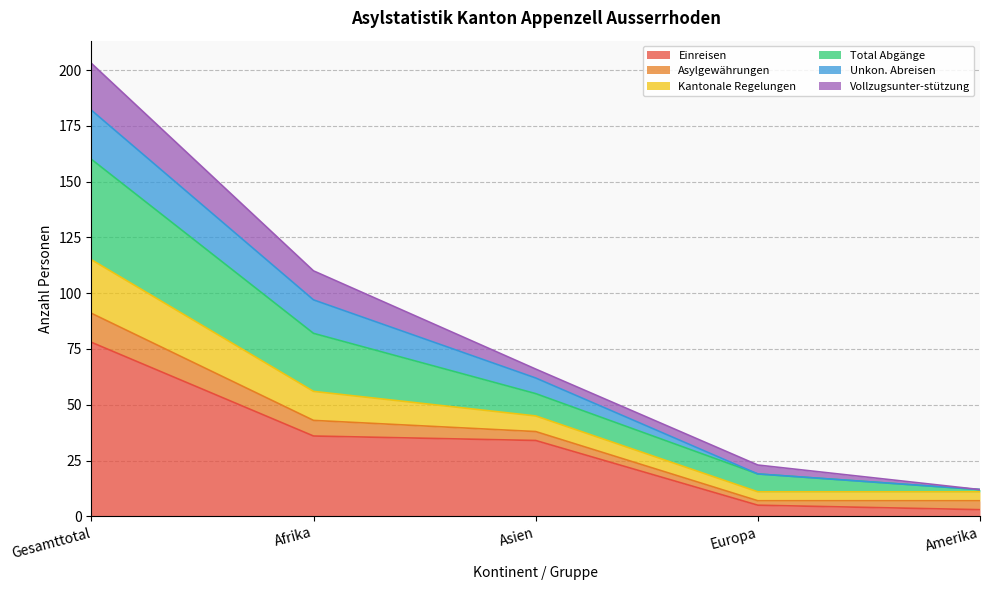

Which category has the highest value in the Einreisen series?

Gesamttotal